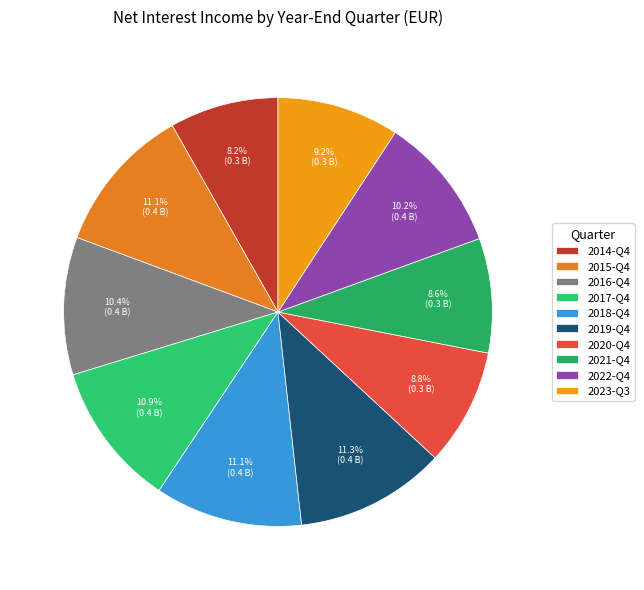

To the nearest percent, what percentage of the pie is 2020-Q4?

9%